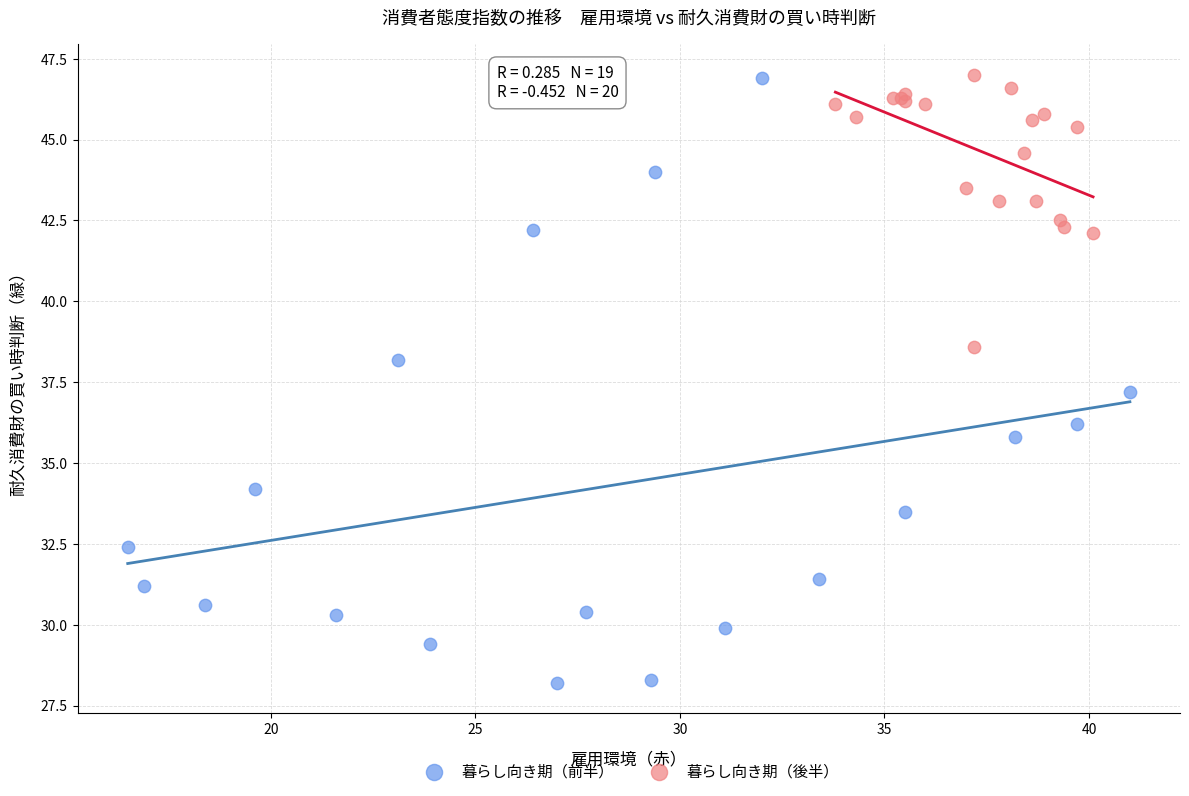

Which series contains the lowest Y value?

暮らし向き期（前半）